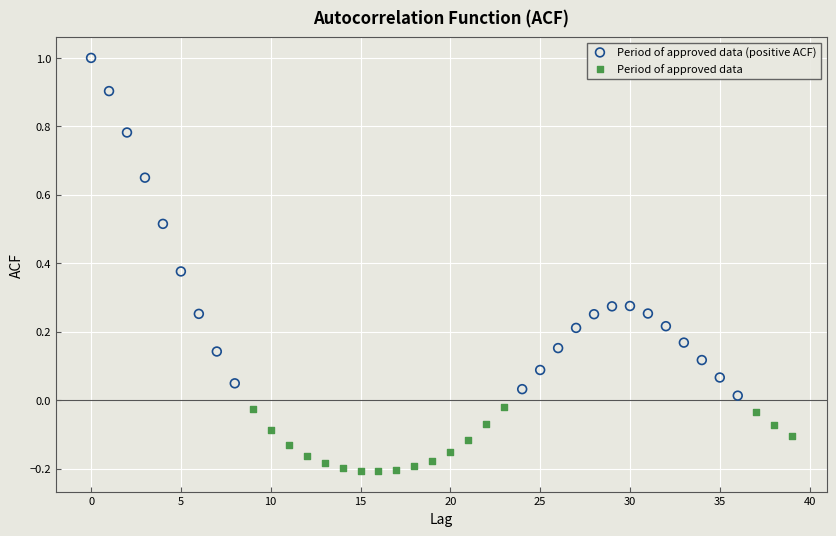

Which series reaches the maximum Y coordinate?

Period of approved data (positive ACF)